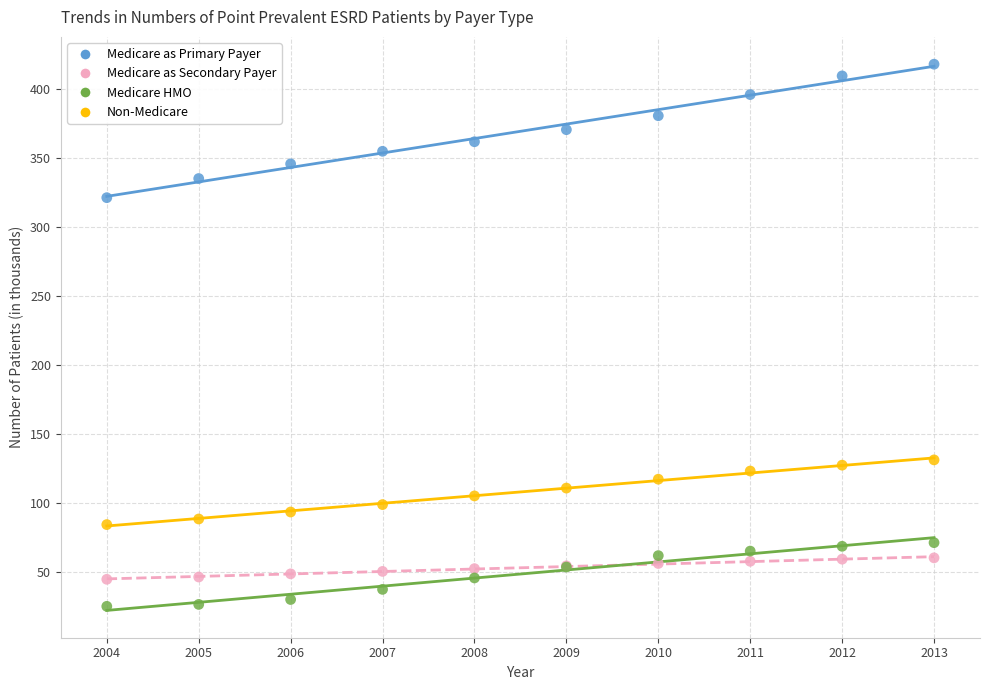

What is the X range (max minus min) for the scatter plot?

9.0